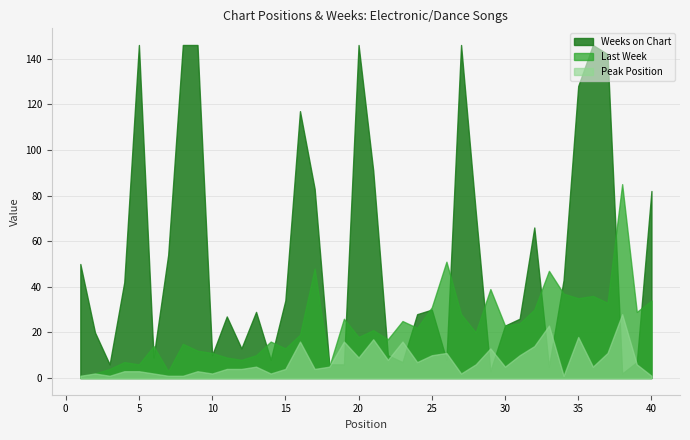

The Peak Position series shows 10 at 25. True or false?

True